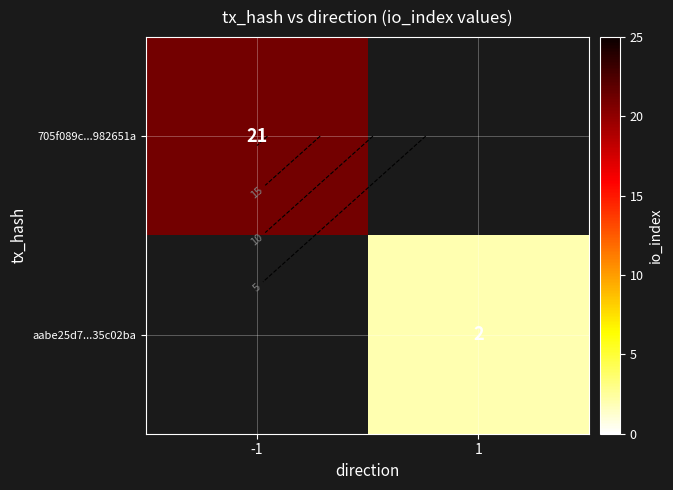

Which has a higher value, 1 or -1?

-1